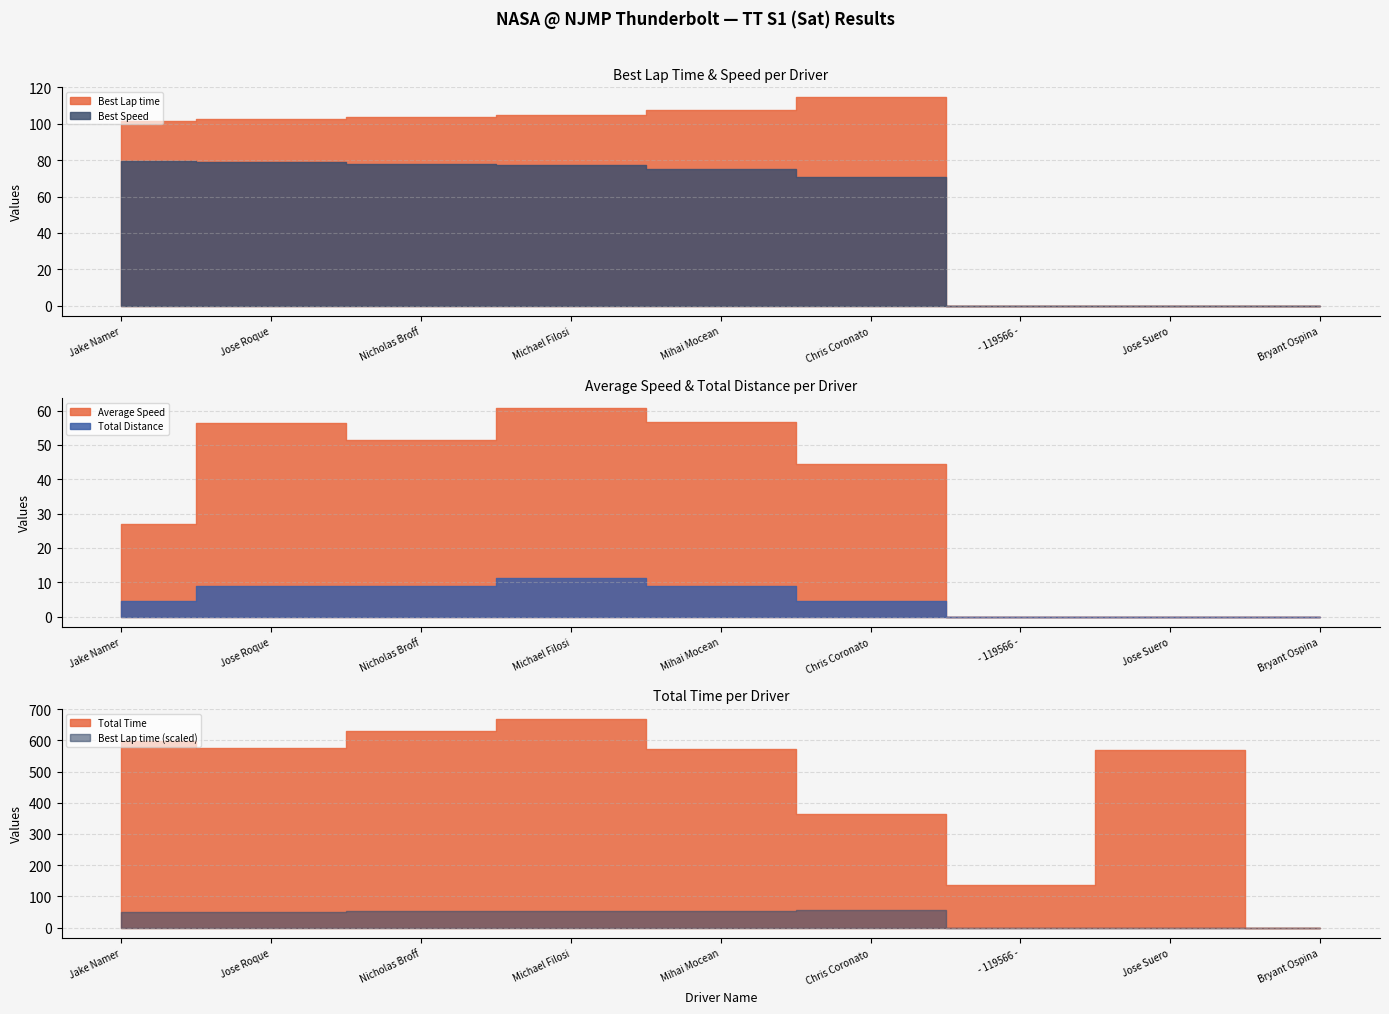

At which label does Average Speed first exceed 44?

Jose Roque